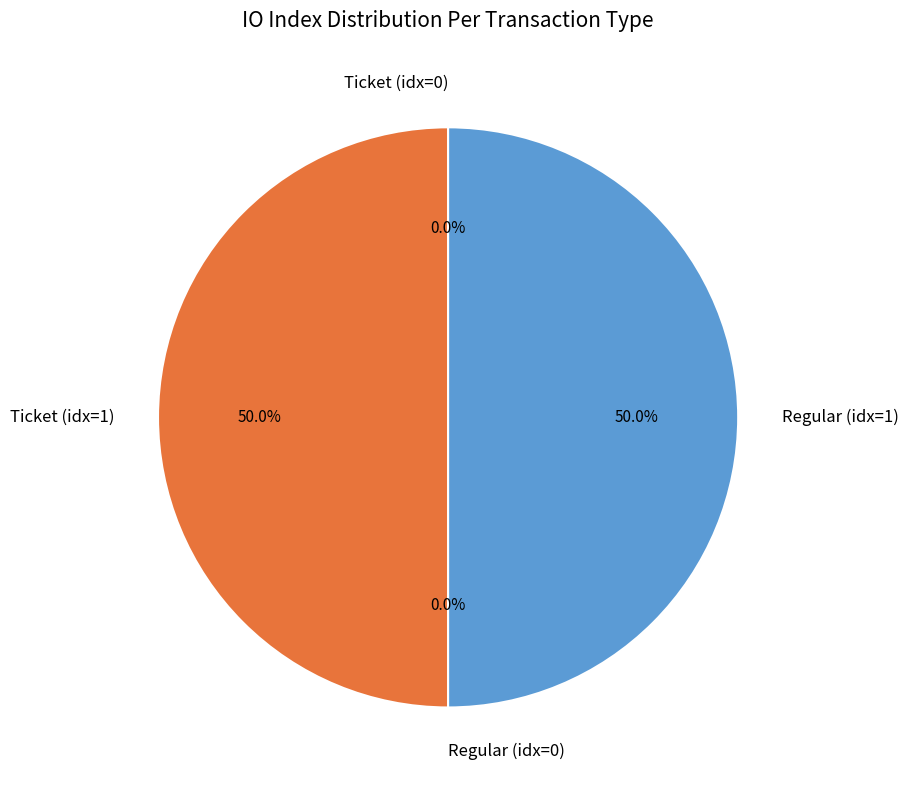

Combined, what portion of the pie is Regular (io_index=1) and Regular (io_index=0)?

50.0%